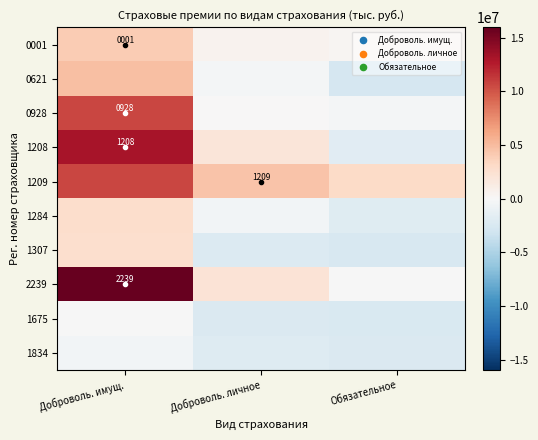

How many values in 0928 are above zero?

2